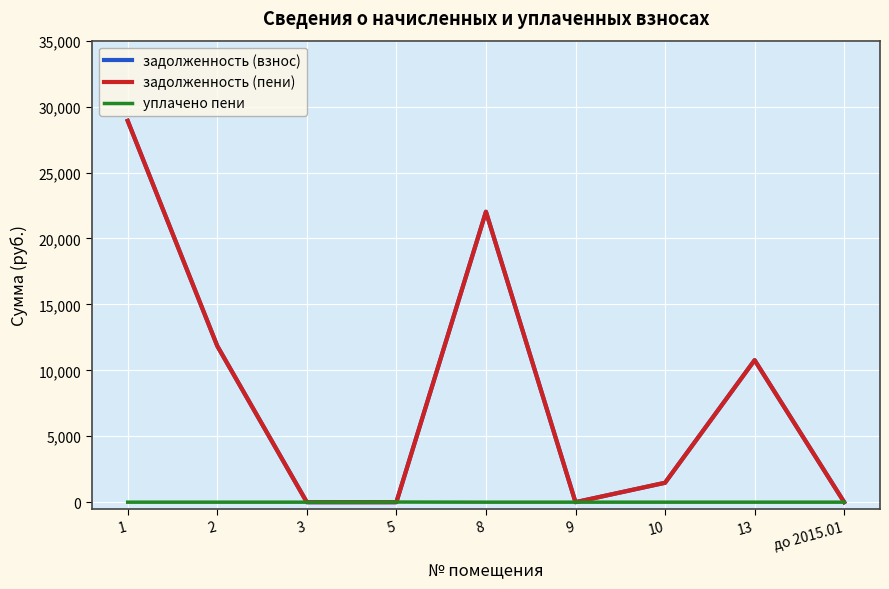

Does the chart display data point markers on the line(s)?

No